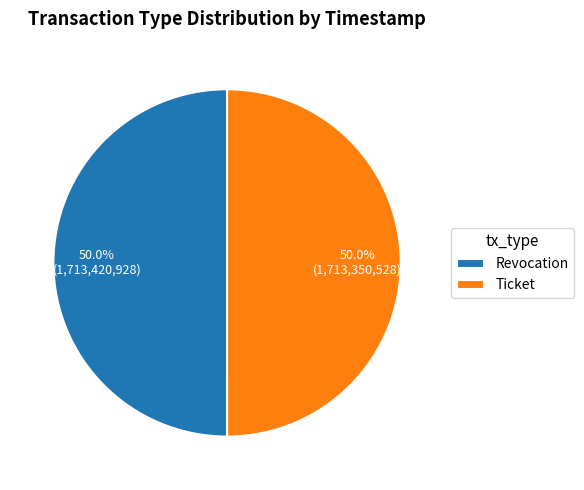

What percentage is the Ticket slice, to the nearest percent?

50%